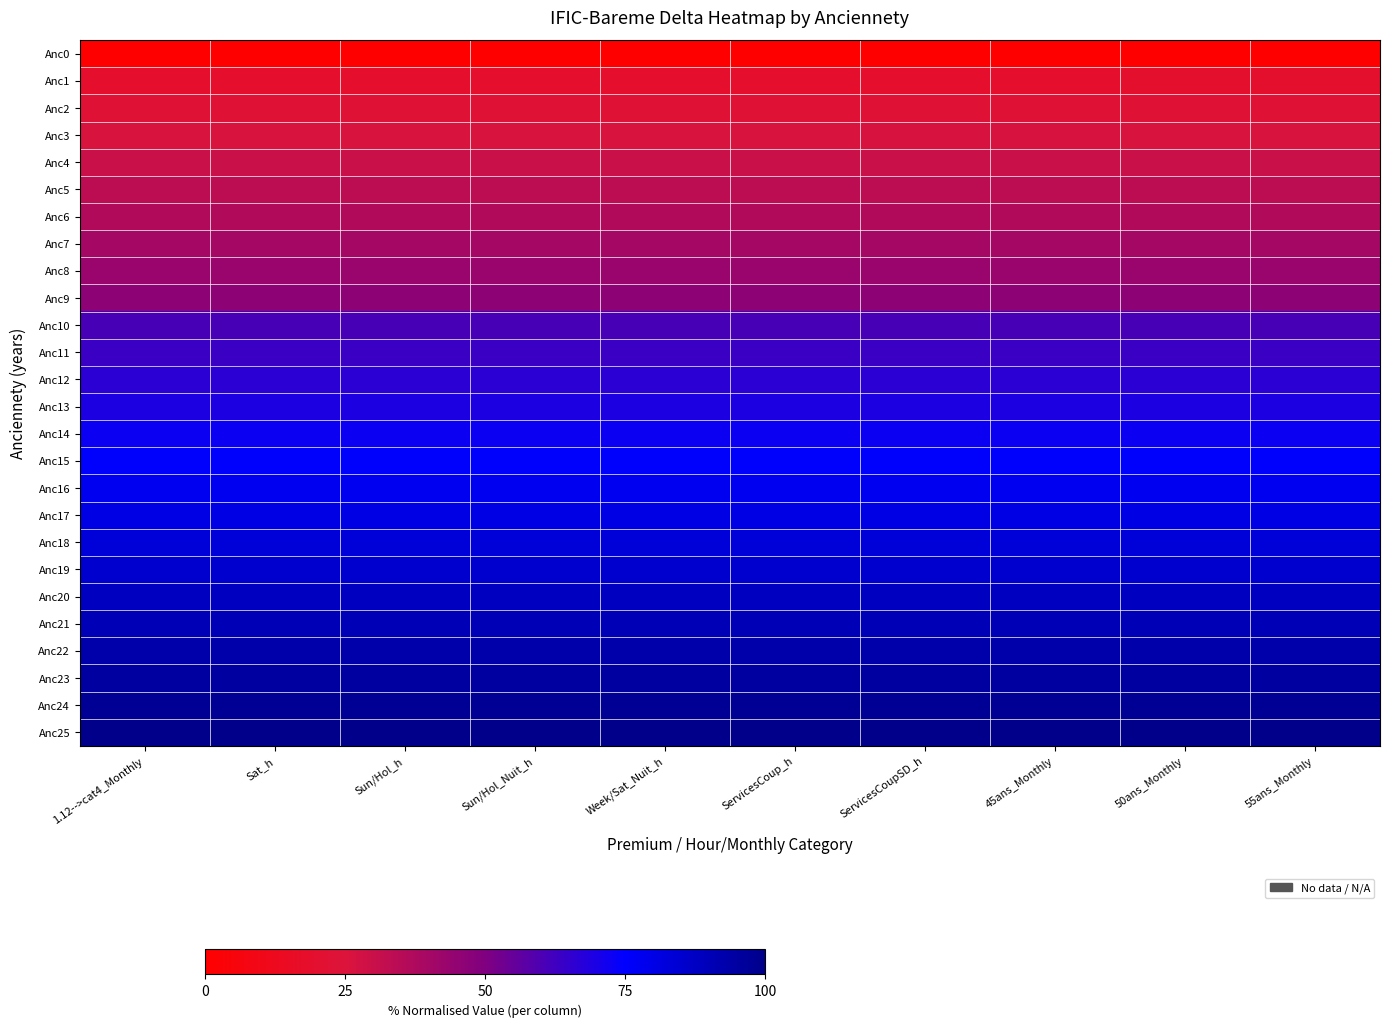

Which category has the lowest value across all series?

1.12-->cat4_Monthly